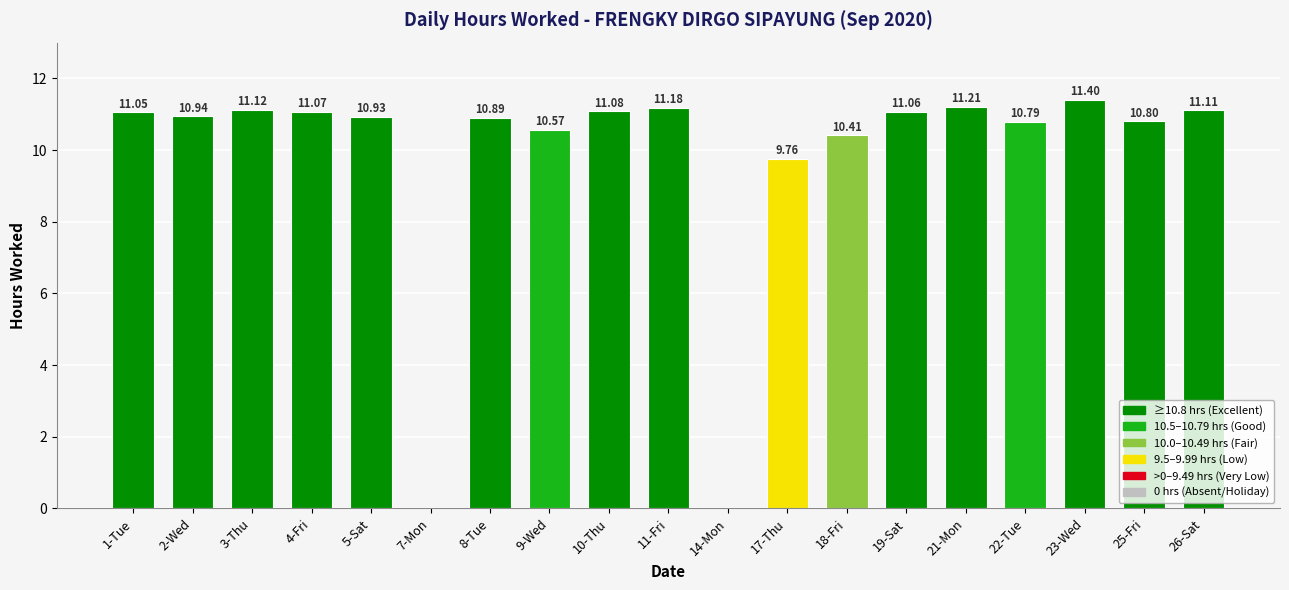

What is the ratio of the value at 26-Sat to the value at 23-Wed?

1.0